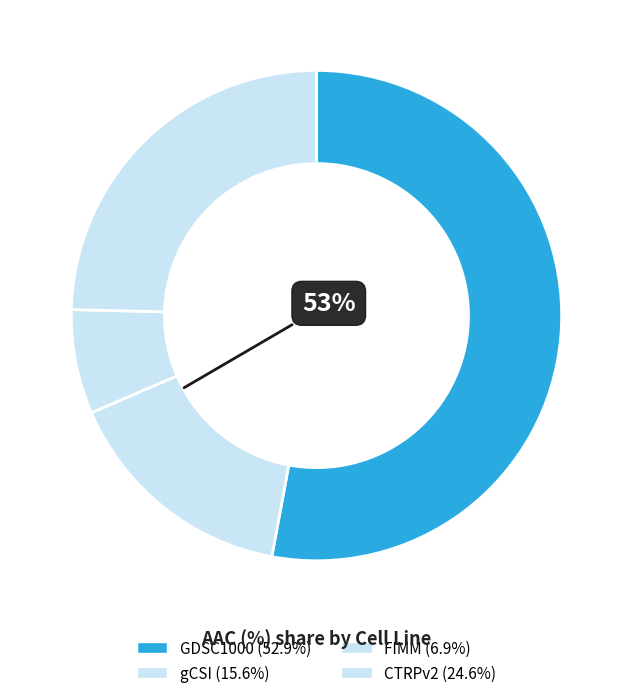

How many segments does this pie chart have?

4